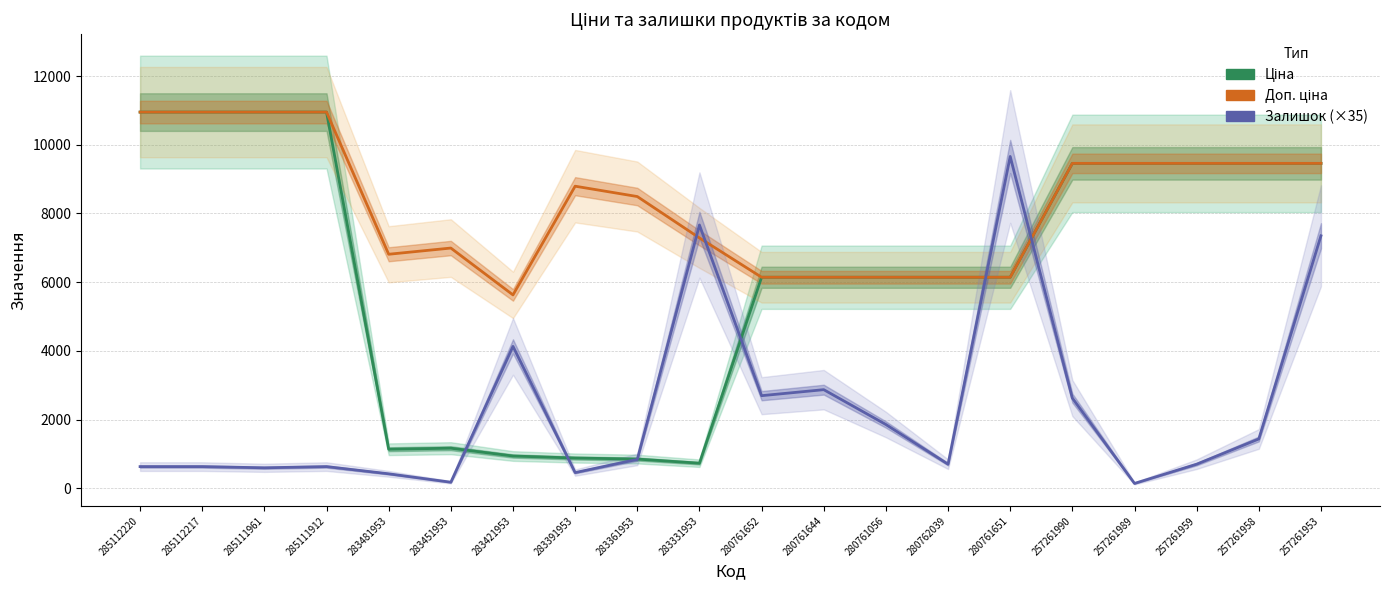

True or false: Залишок (×35) has more than 2 points higher than both neighbors.

True